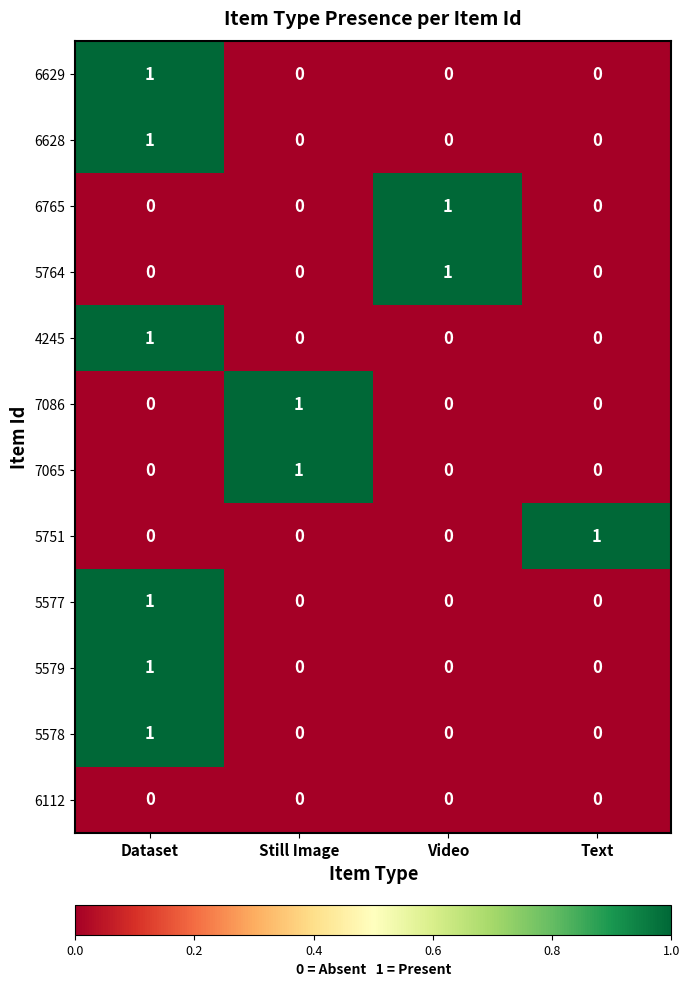

How many 6628 values are between 0 and 1?

4